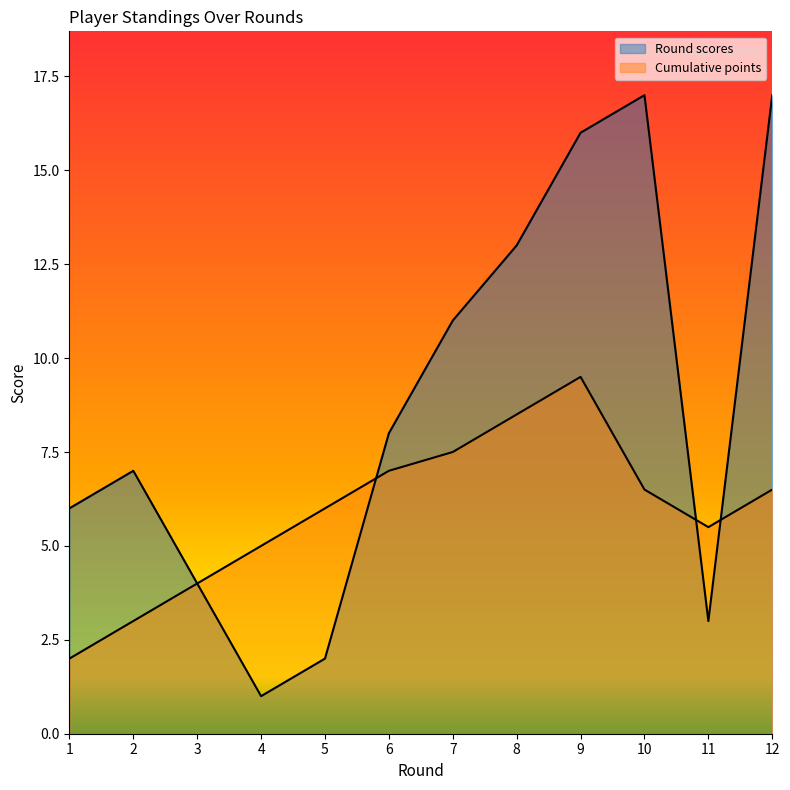

In Cumulative points, how many points are higher than both neighbors (excluding endpoints)?

1